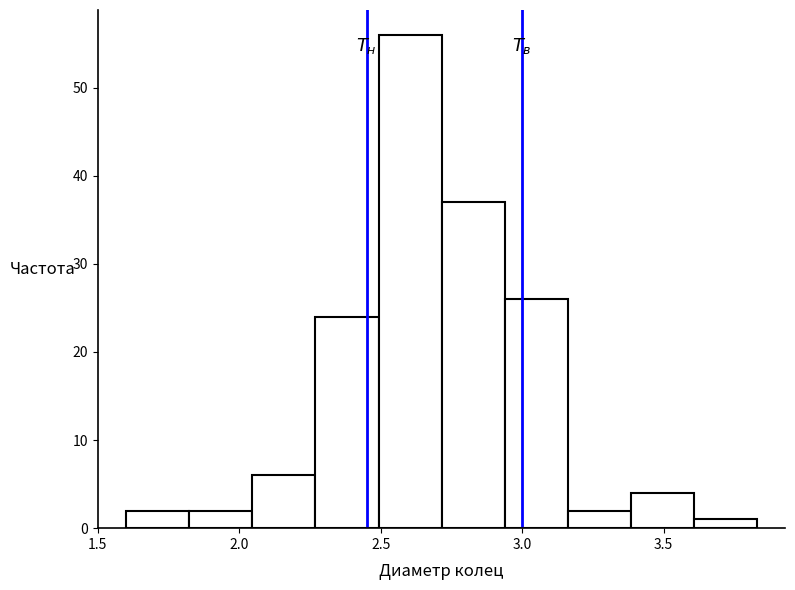

What is the height of the bar covering 2.50 to 2.70 on the x-axis? Neither the bar edges nor the heights are printed on the chart, so give them approximately, as read against the axes.

56